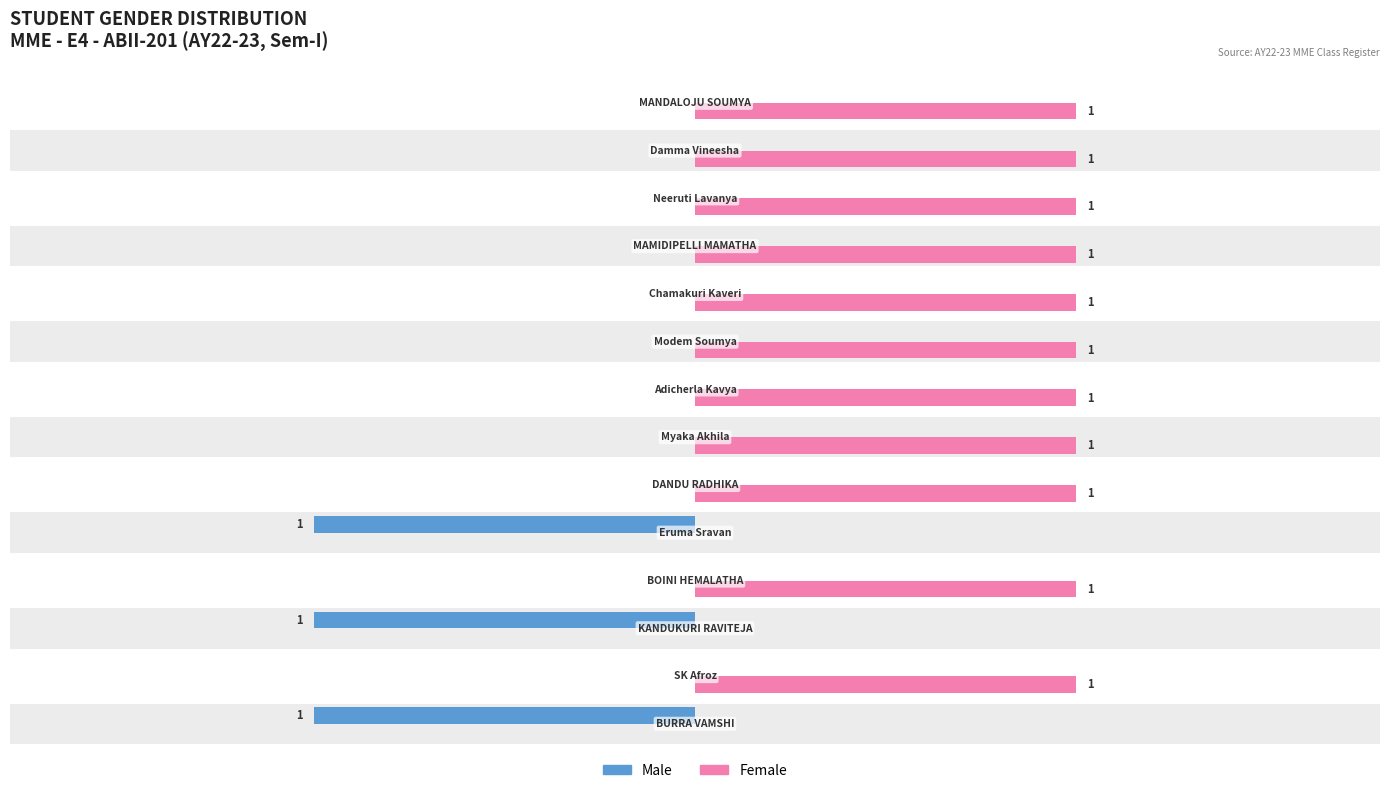

Reading right to left, extract all data points from this chart.

Male: 0	0	0	0	0	0	0	0	0	-1	0	-1	0	-1
Female: 1	1	1	1	1	1	1	1	1	0	1	0	1	0